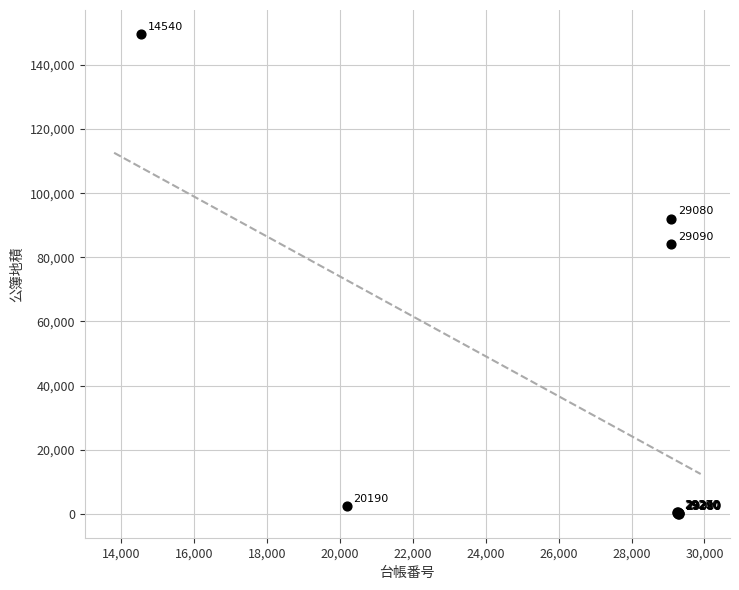

What Y value in the scatter plot is closest to 74833?

84023